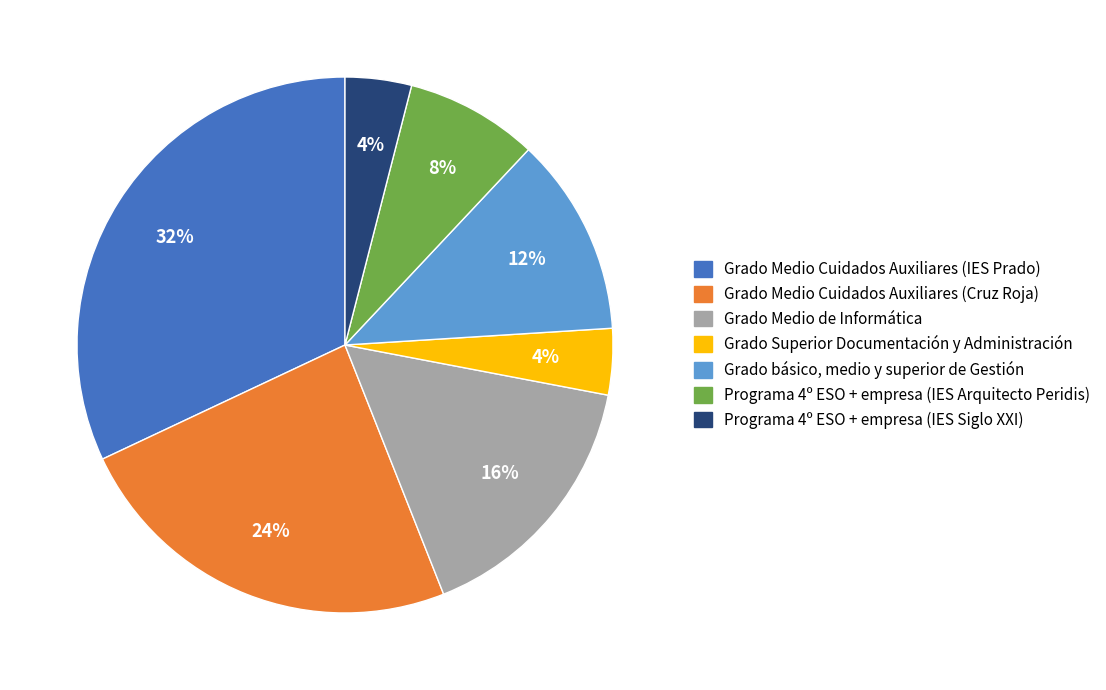

True or false: Grado Medio Cuidados Auxiliares (IES Prado) accounts for 32% of the total.

True